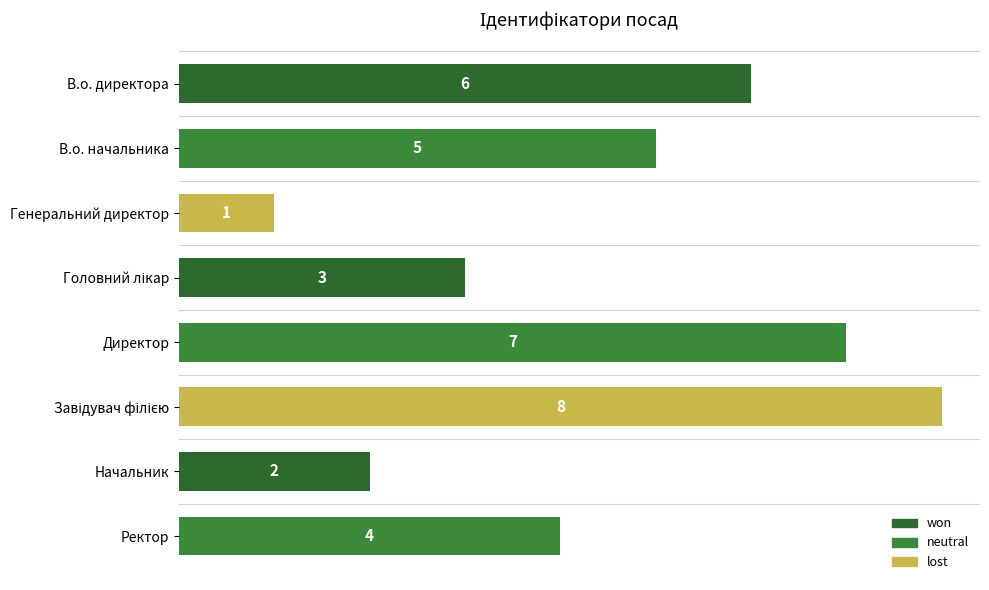

Reading bottom to top, what are all the values shown in this chart?

4	2	8	7	3	1	5	6